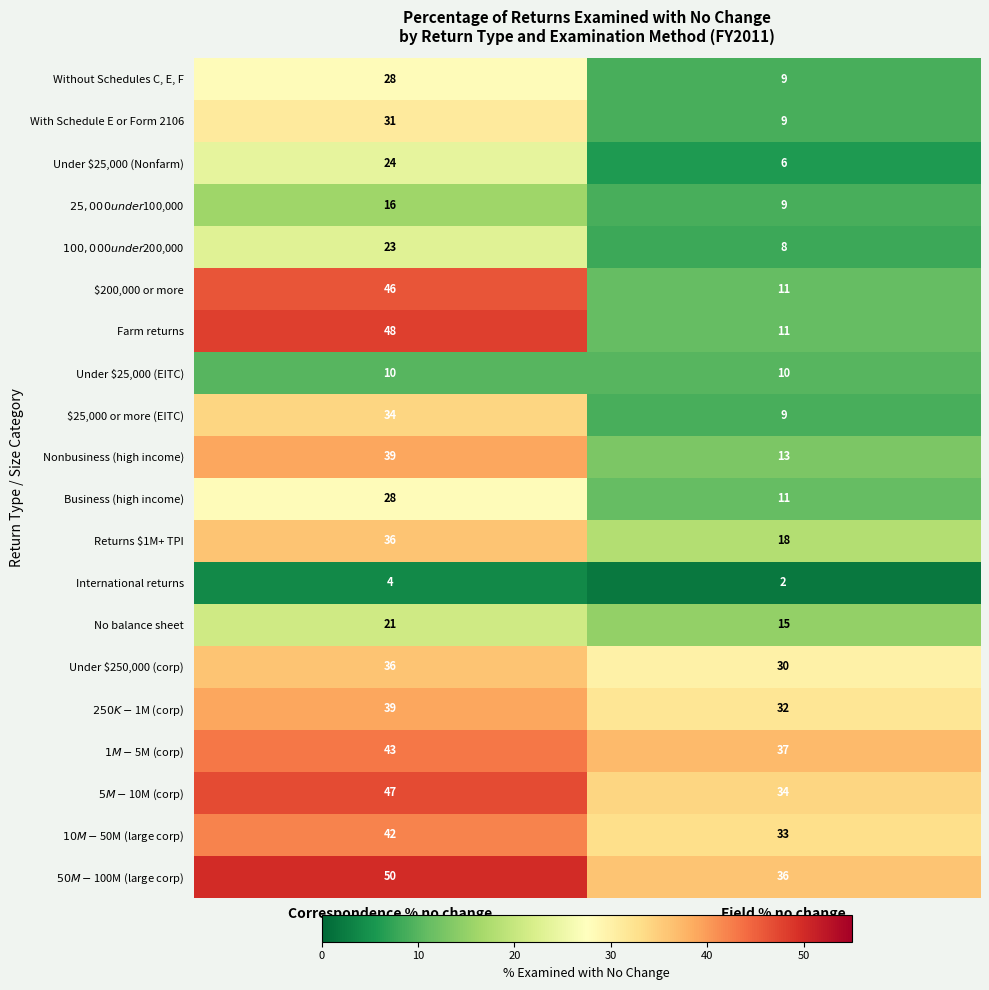

Which category has the lowest value in the International returns series?

Field % no change